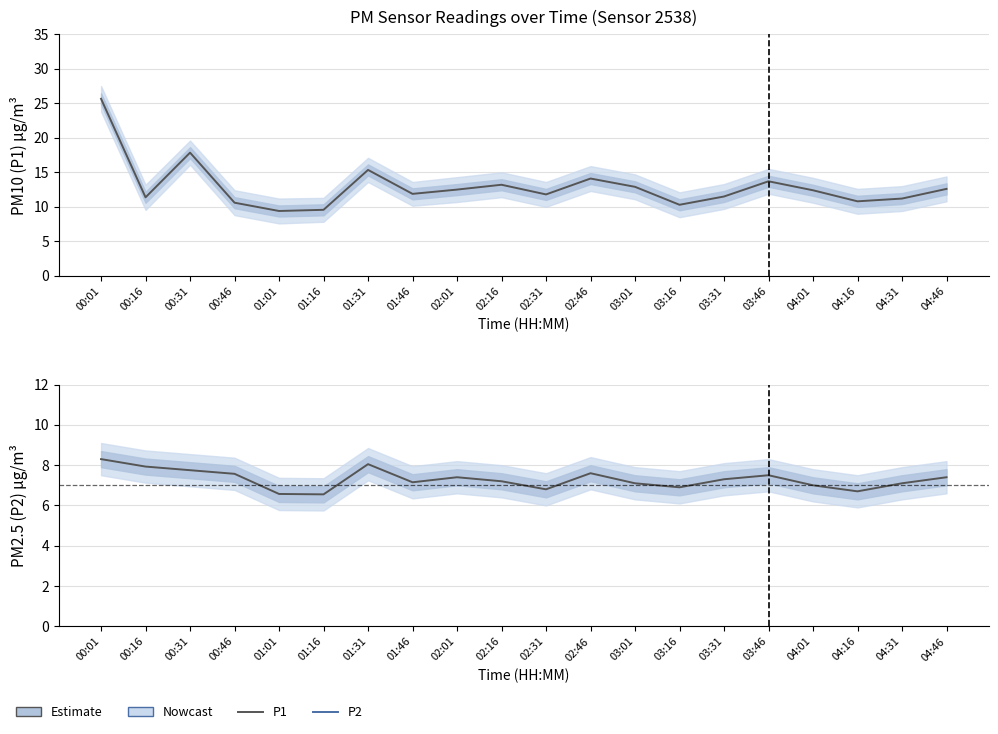

True or false: P1 and P2 cross at least once.

False